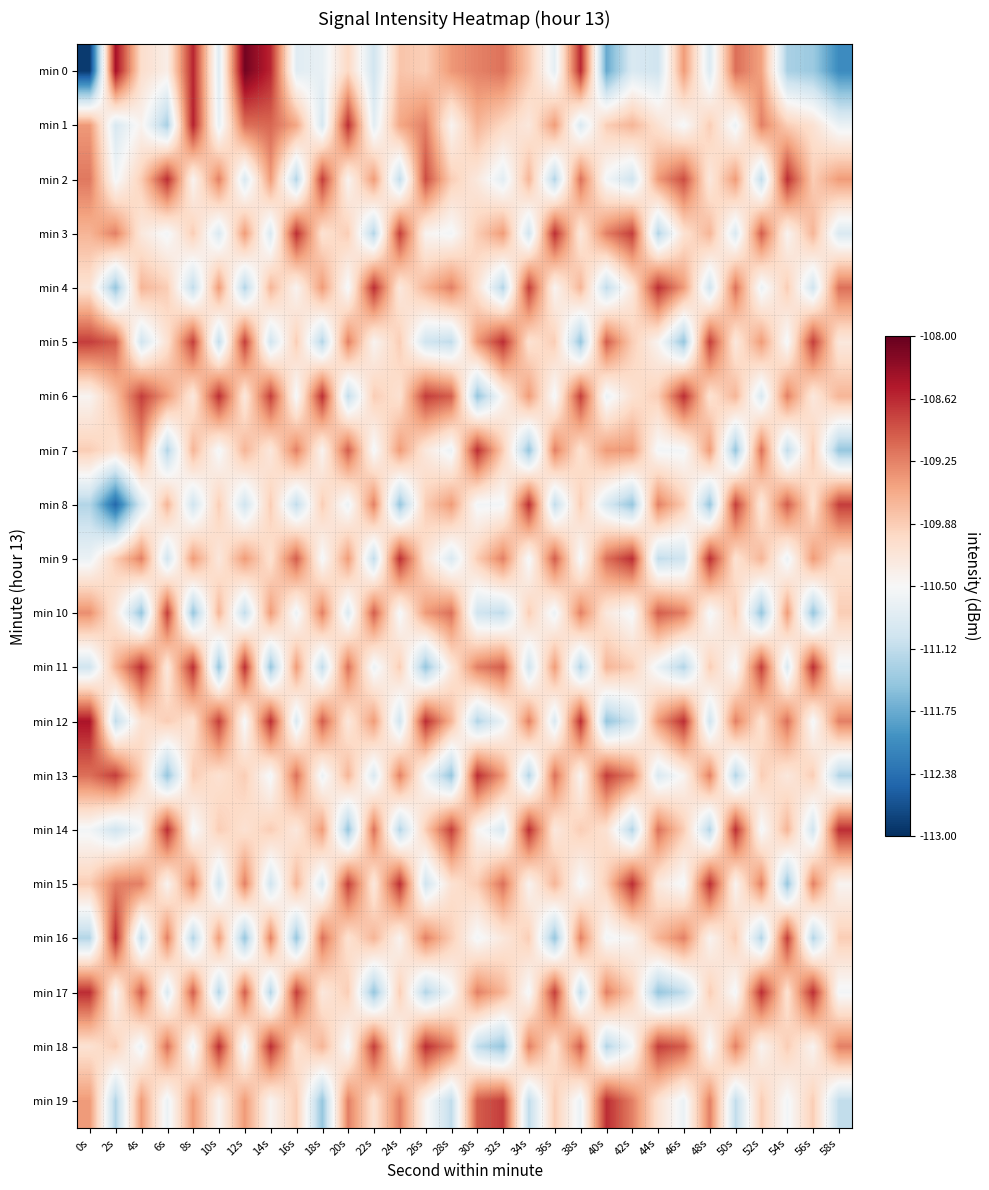

Which series changed the most between 42s and 52s?

min 0